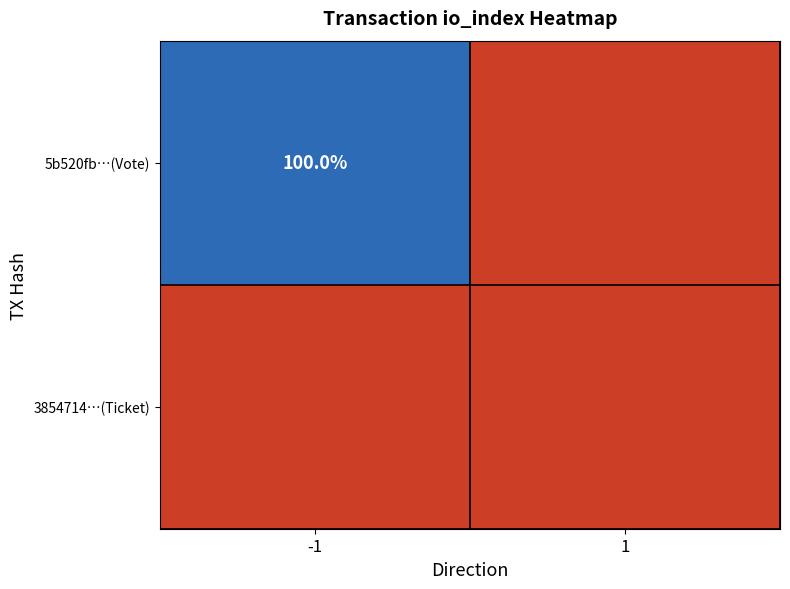

What is the difference between the highest and lowest values at -1?

100